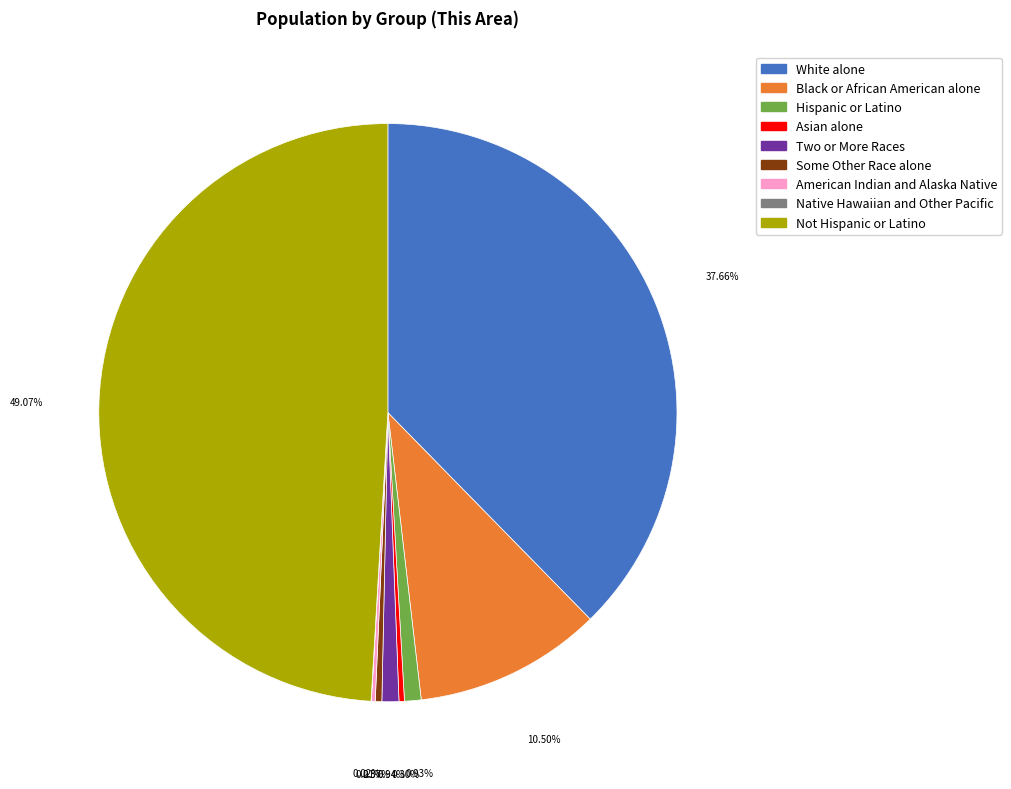

Does Two or More Races represent more than half of the total?

No